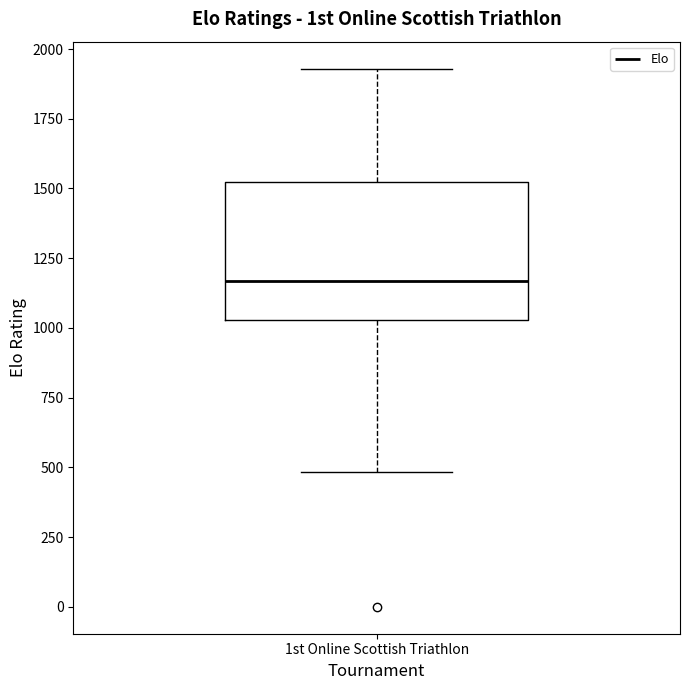

Read this box plot against the y-axis: the position of the median line, the range covered by the box, and the ends of both whiskers. The values are not printed on the chart, so give them approximately, as read against the axis.

median 1150, box 1050 to 1500, whiskers 500 to 1950